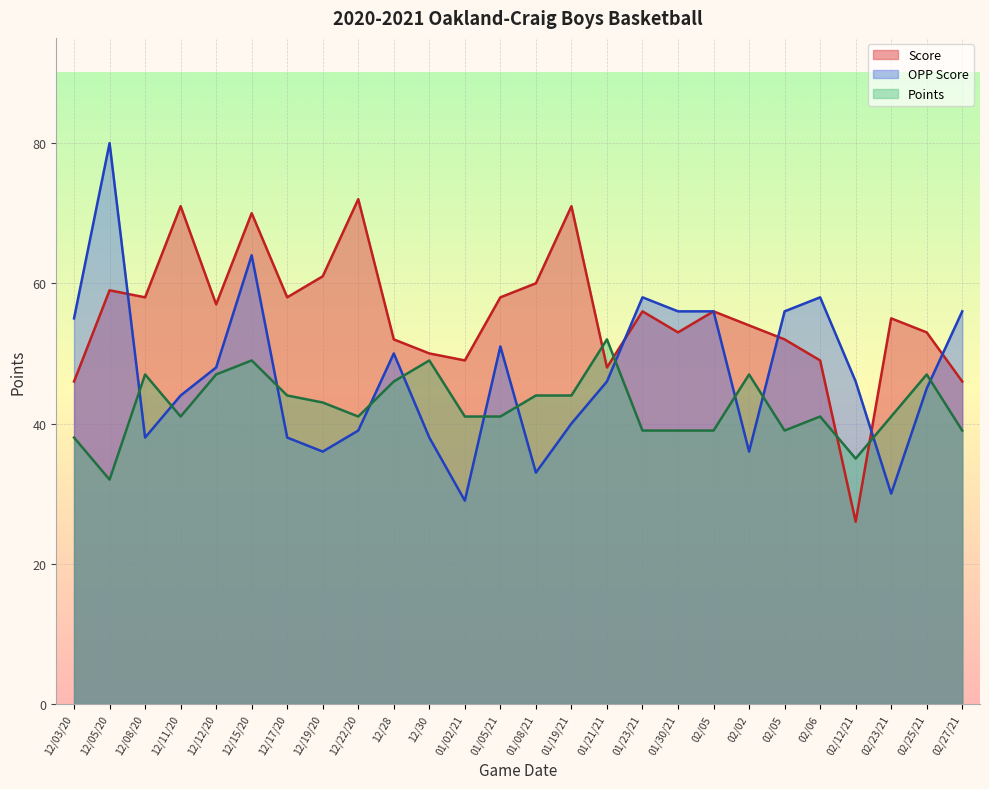

Where is the first local maximum for OPP Score?

12/05/20